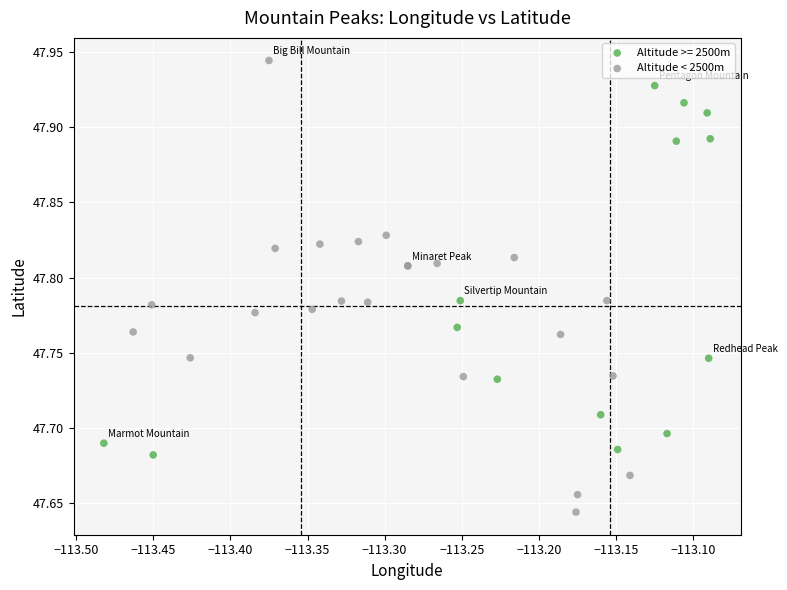

Which series reaches the minimum Y coordinate?

Altitude < 2500m